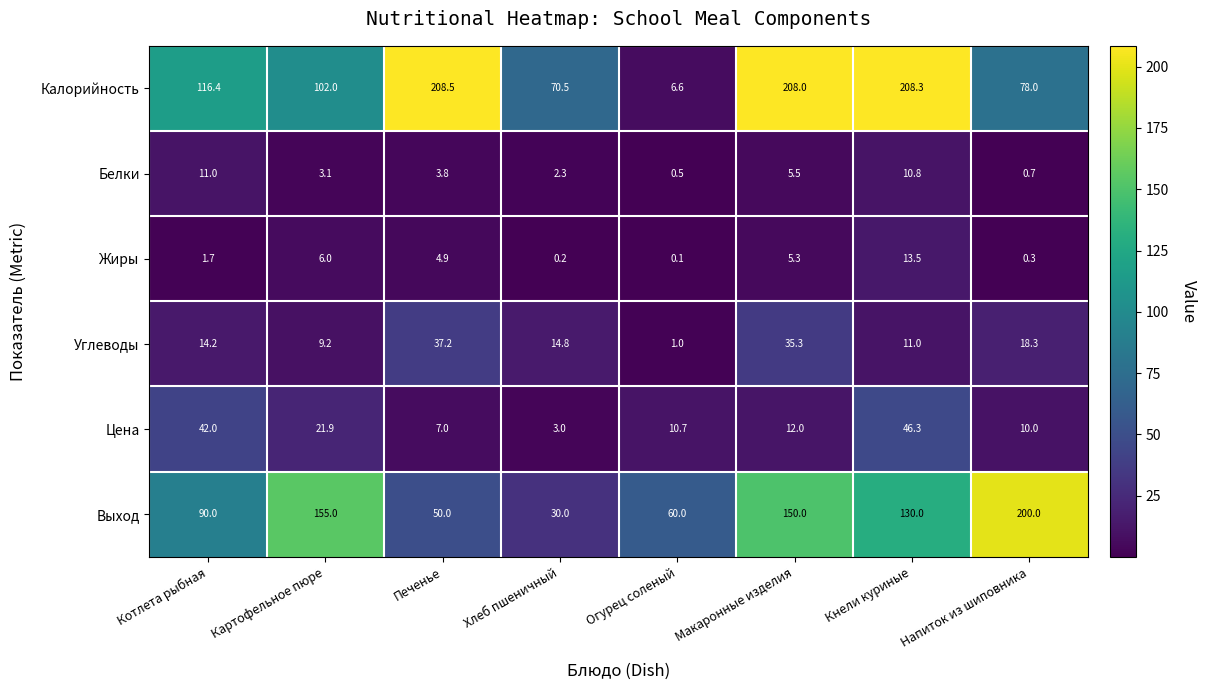

At which label is Углеводы closest to 19?

Напиток из шиповника